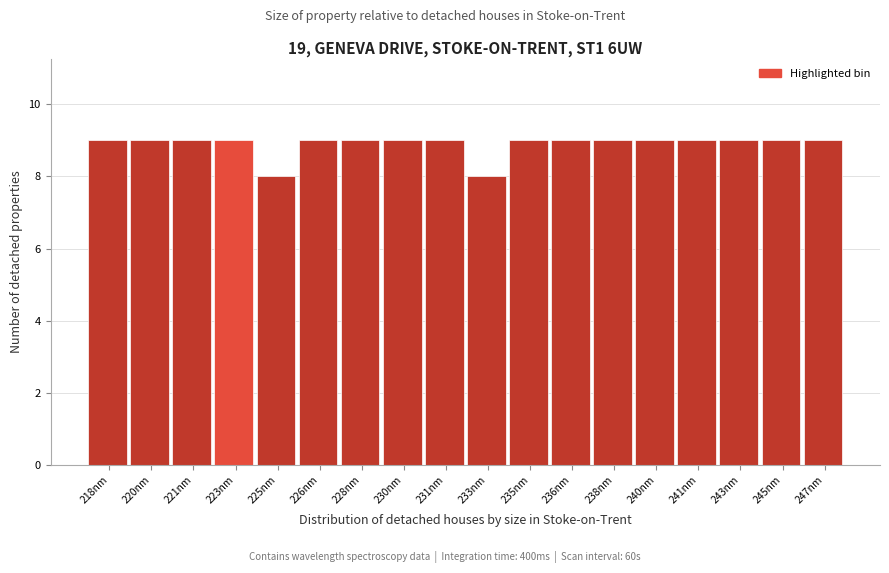

Reading right to left, transcribe all the data shown in this chart.

9	9	9	9	9	9	9	9	8	9	9	9	9	8	9	9	9	9